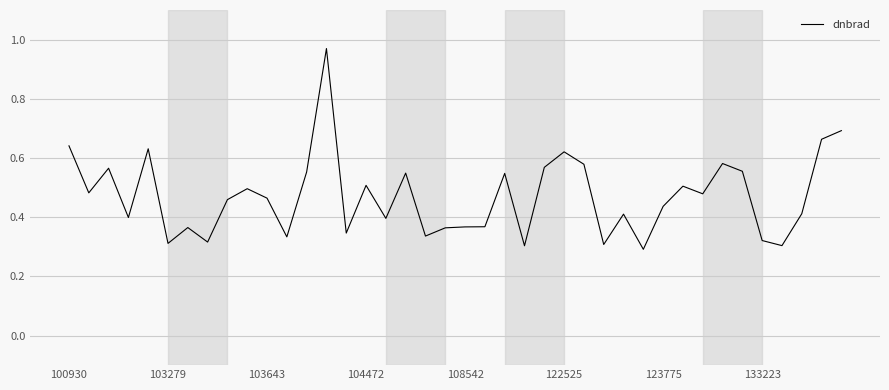

Does the chart have visible grid lines?

Yes